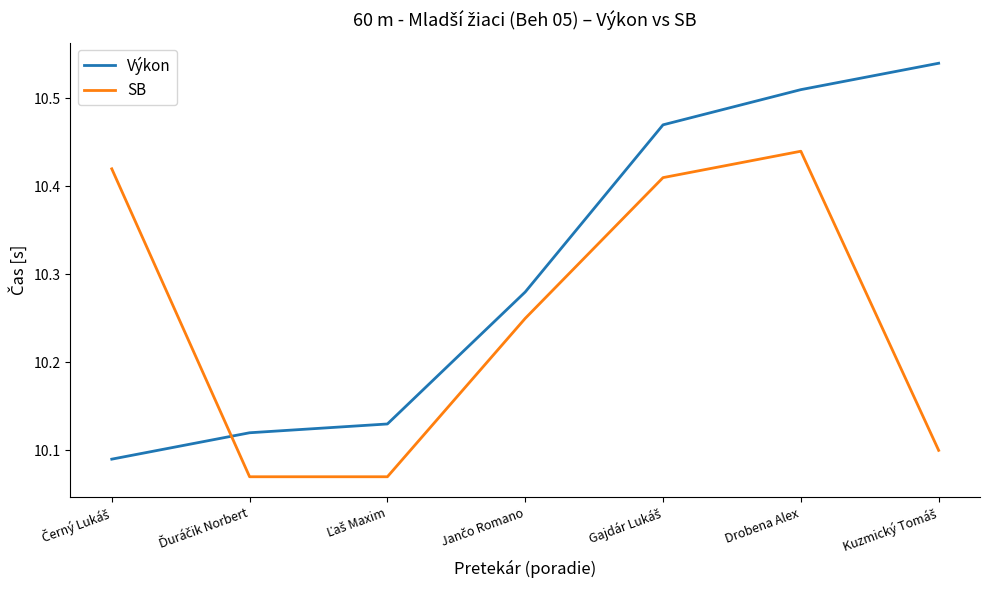

True or false: SB and Výkon cross at least once.

True